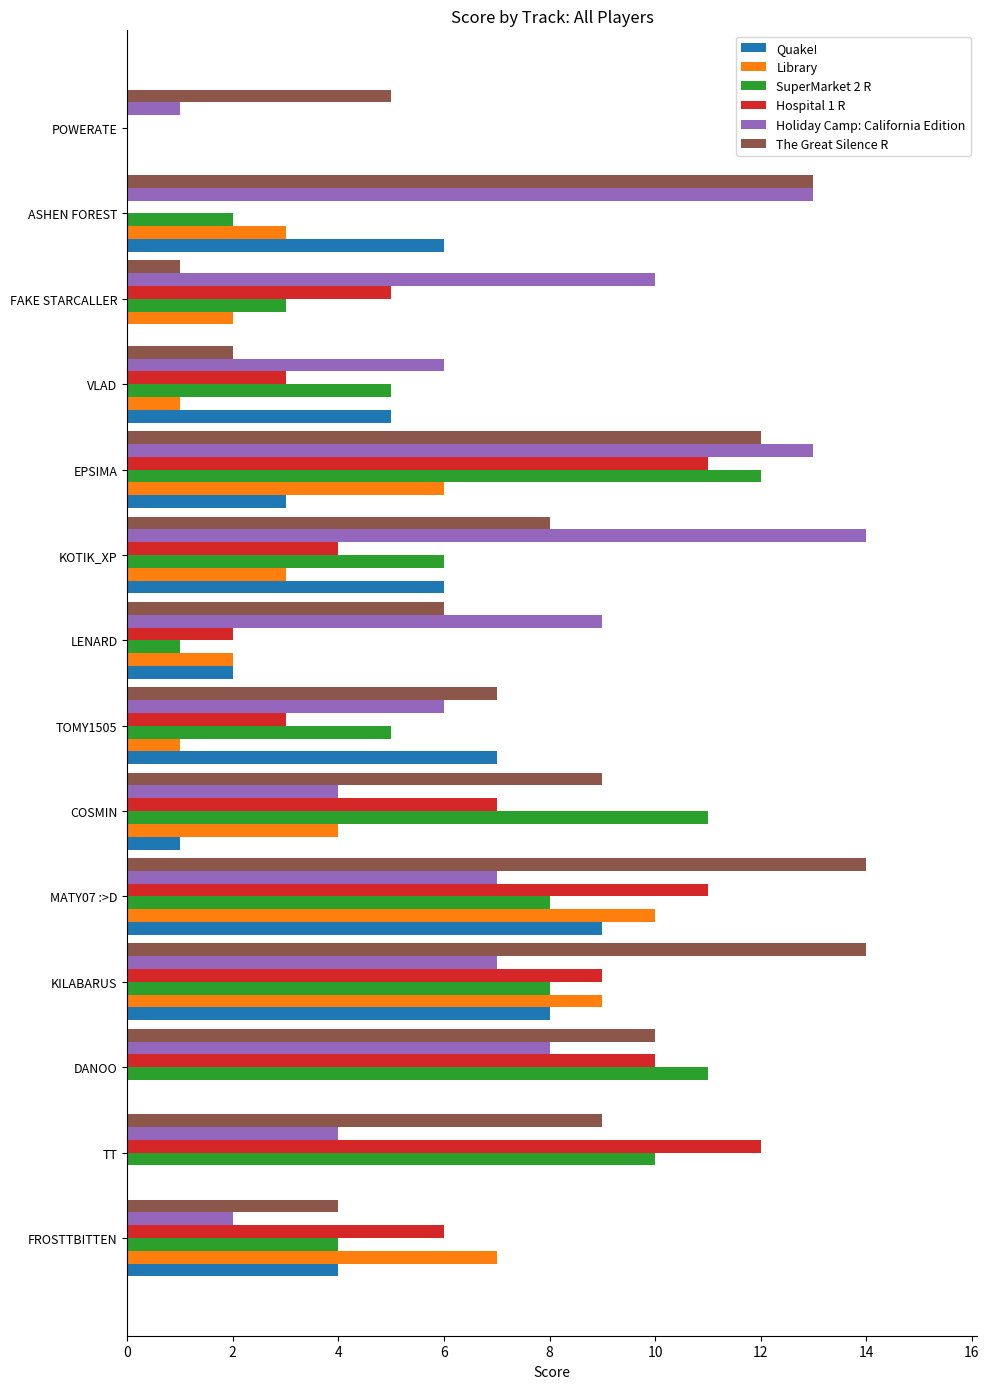

Read the Library value at FROSTTBITTEN.

7